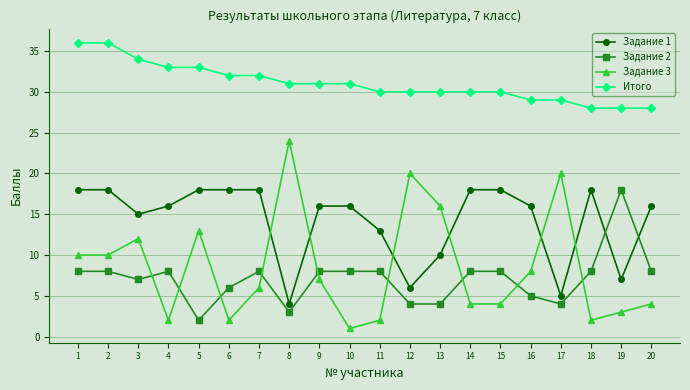

Between 6 and 19, which series saw the biggest shift?

Задание 2